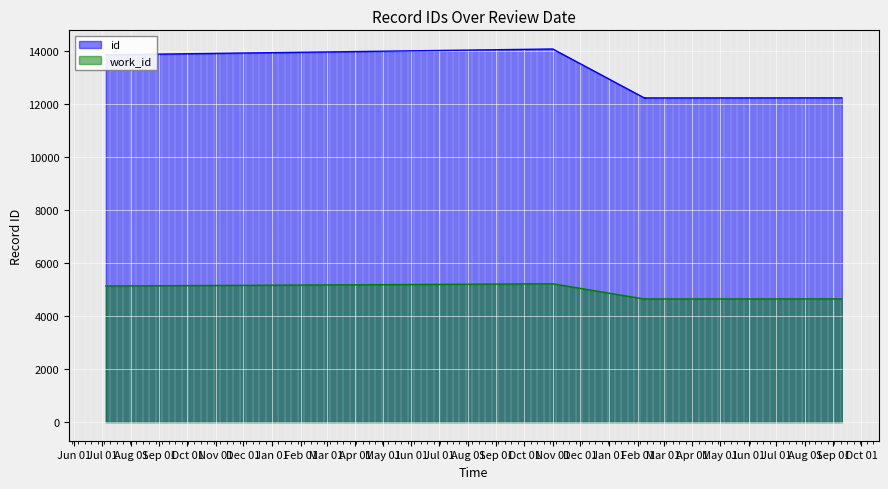

True or false: id has more than 1 interior local peaks.

False